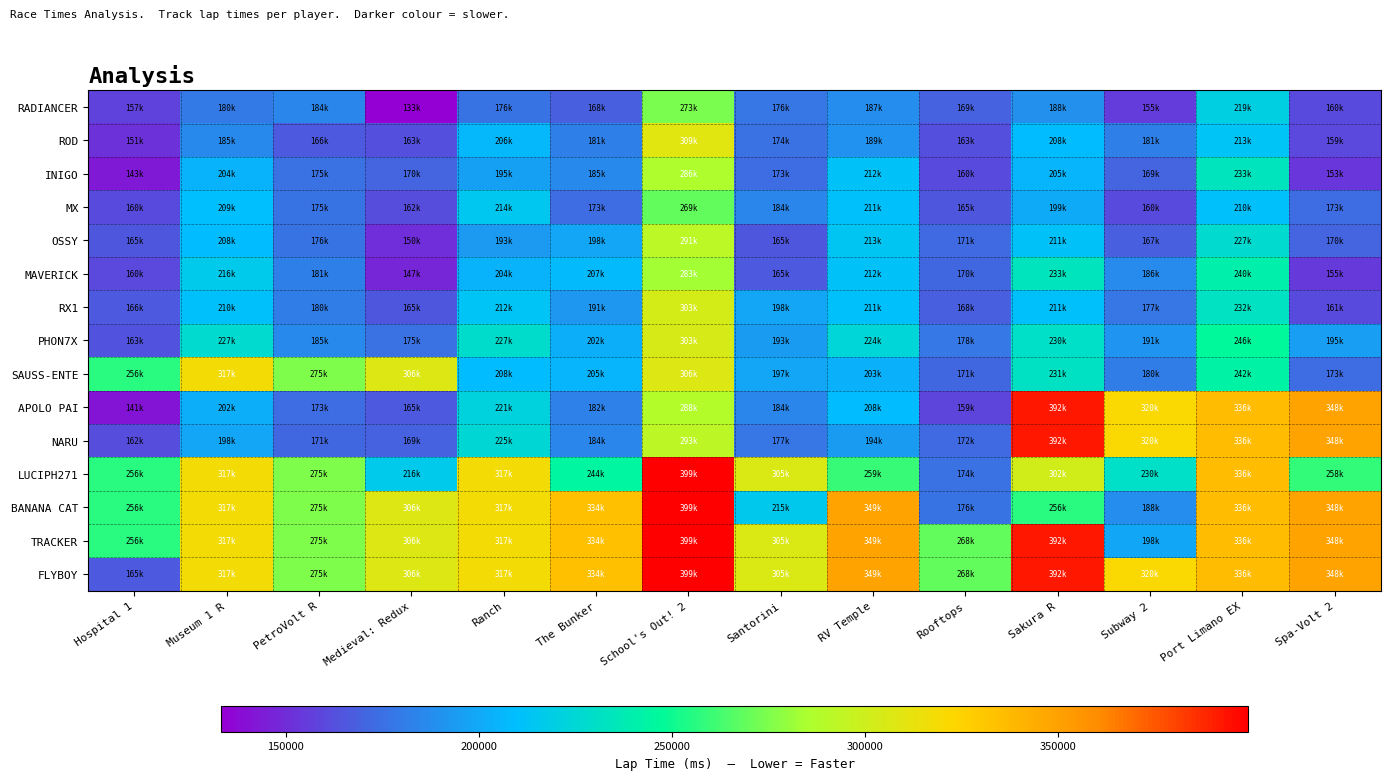

At how many categories does at least one series exceed 195318?

14